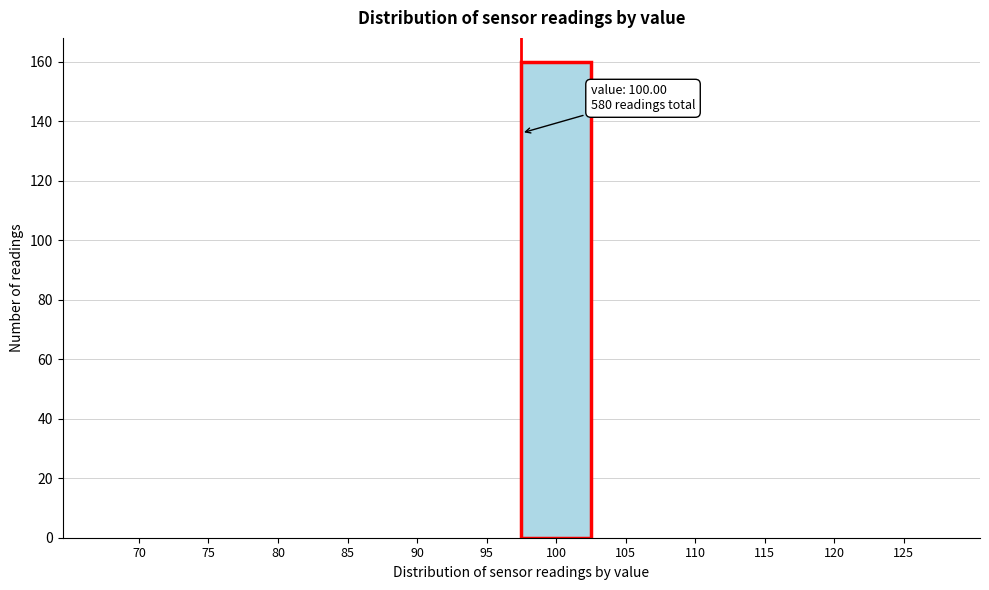

Reading left to right, transcribe all the data shown in this chart.

70=0	75=0	80=0	85=0	90=0	95=0	100=160	105=0	110=0	115=0	120=0	125=0